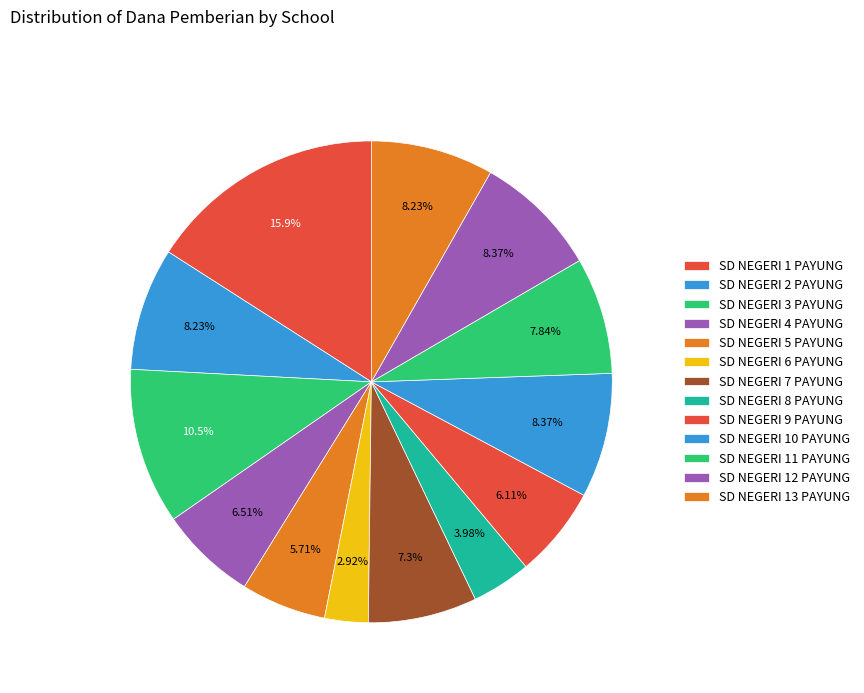

What percentage is the SD NEGERI 11 PAYUNG slice, to the nearest percent?

8%